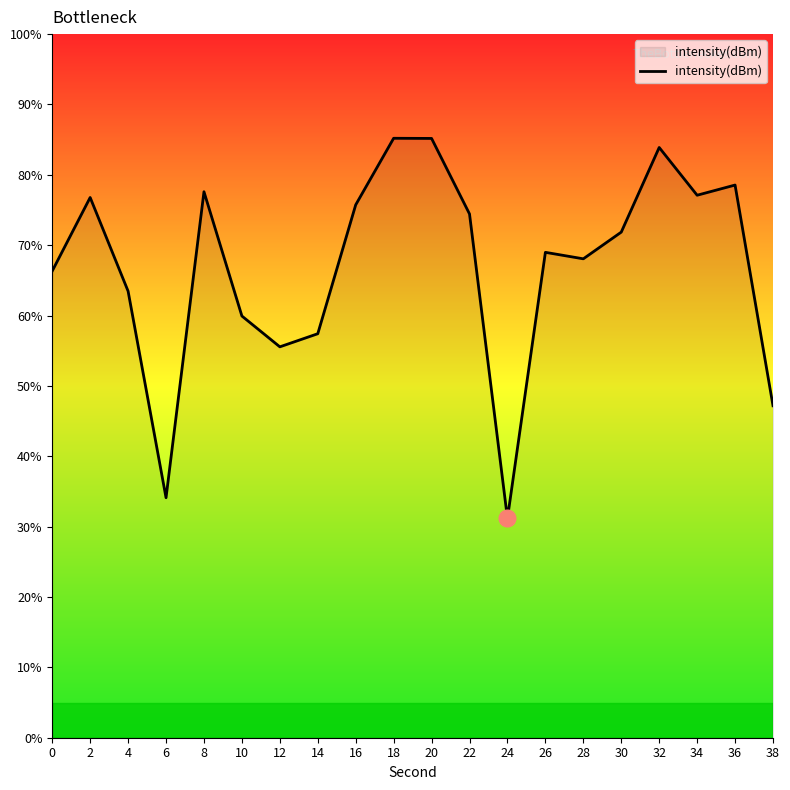

What is the smallest value displayed?

31.2